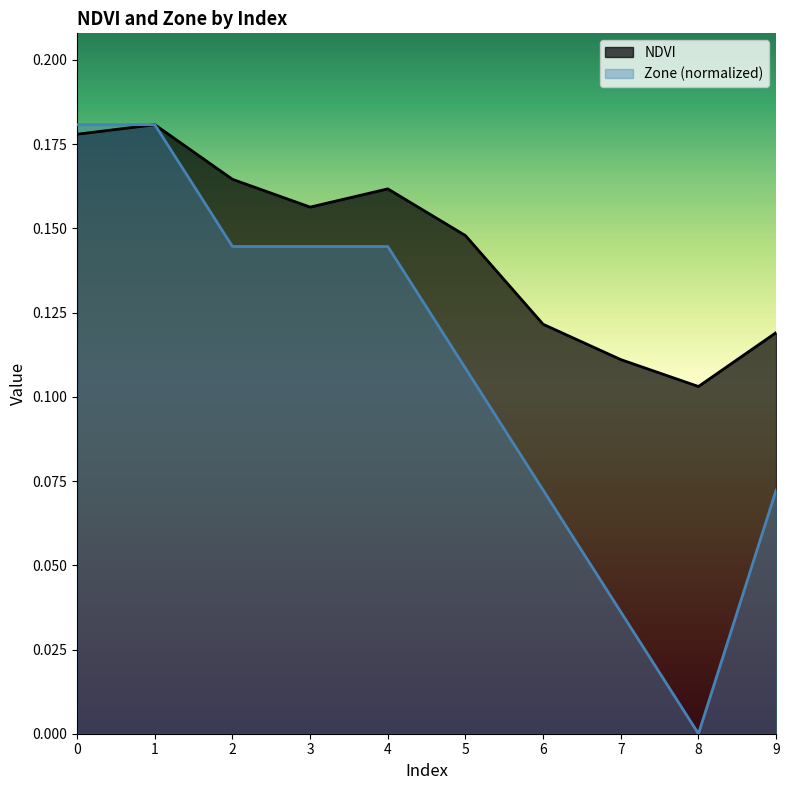

Reading left to right, transcribe all the data shown in this chart.

NDVI: 0=0.2	1=0.2	2=0.2	3=0.2	4=0.2	5=0.1	6=0.1	7=0.1	8=0.1	9=0.1
Zone: 0=0.2	1=0.2	2=0.1	3=0.1	4=0.1	5=0.1	6=0.1	7=0.0	8=0.0	9=0.1